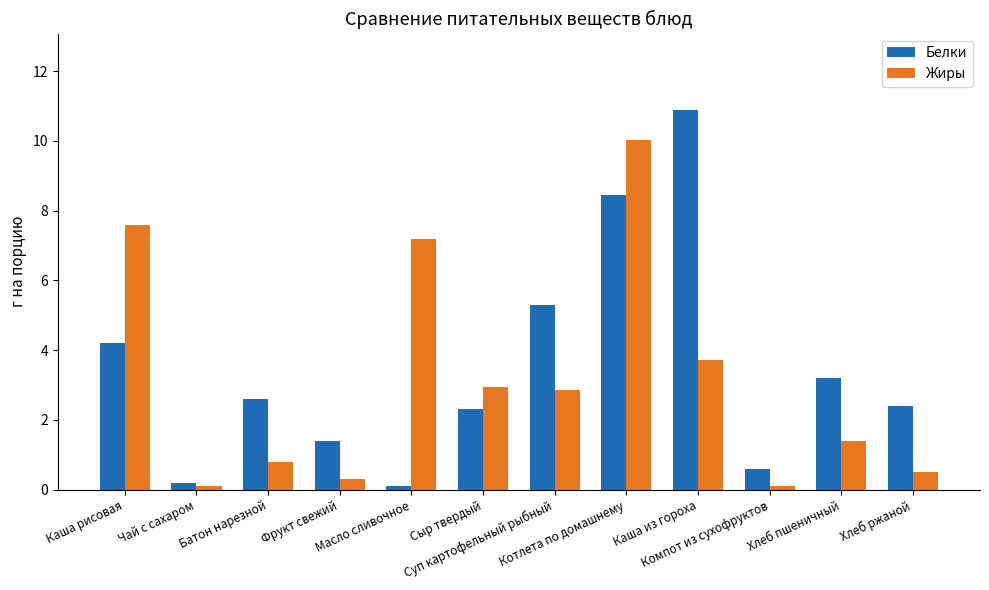

Count the number of data series in this chart.

2